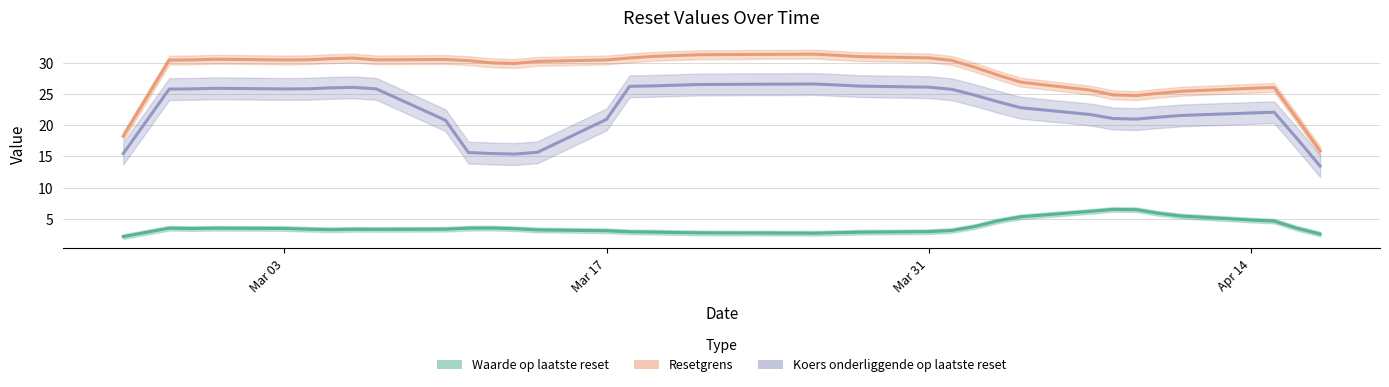

Which category has the highest value in the Koers onderliggende op laatste reset series?

2025-03-25